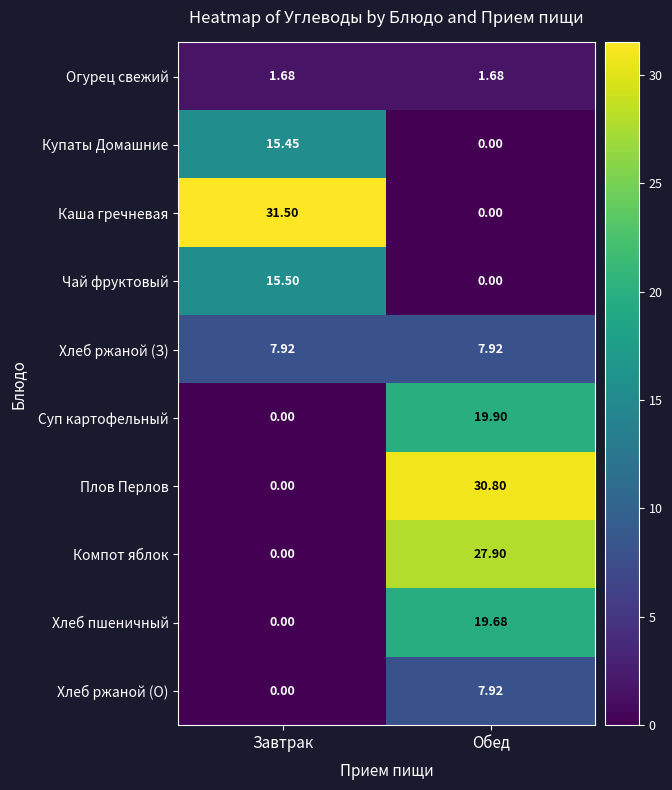

What is the difference between the highest and lowest values at Обед?

30.8